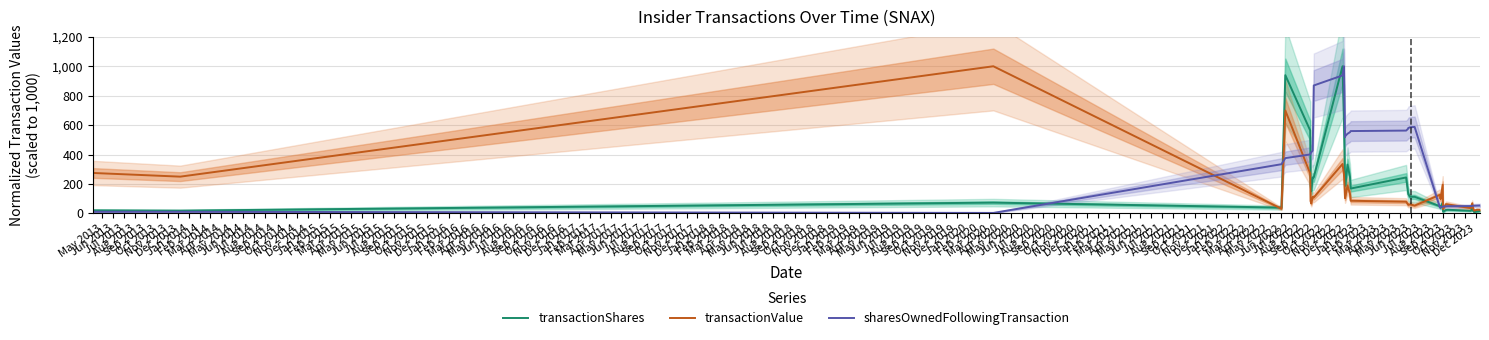

At which label does transactionValue first exceed 85?

May 2013